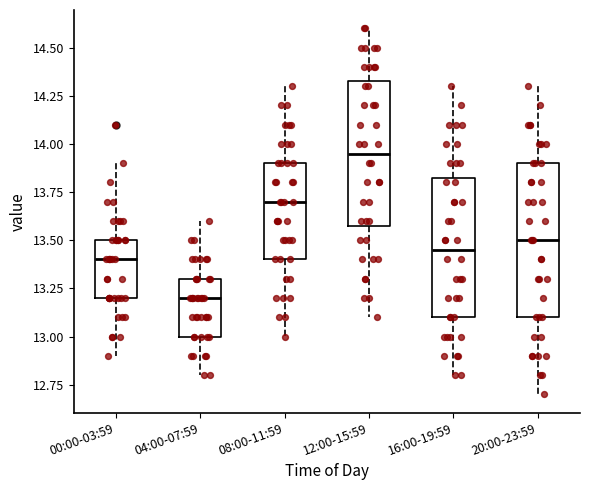

Where does the upper whisker of the box for 12:00-15:59 end on the y-axis? The values are not printed on the chart, so give them approximately, as read against the axis.

14.60